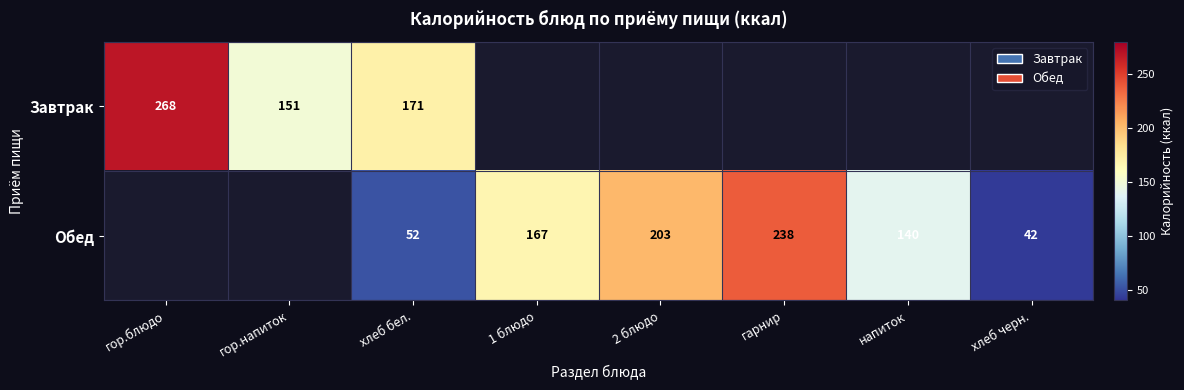

At хлеб бел., list the series in order from smallest to largest.

Обед, Завтрак